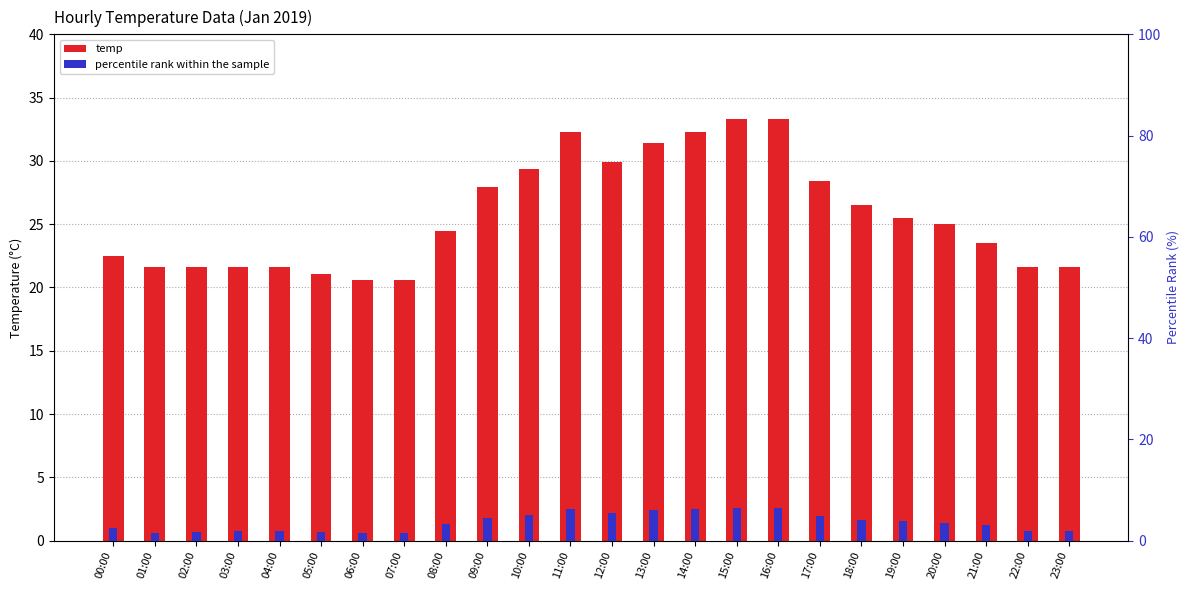

At which label is temp closest to 26?

18:00